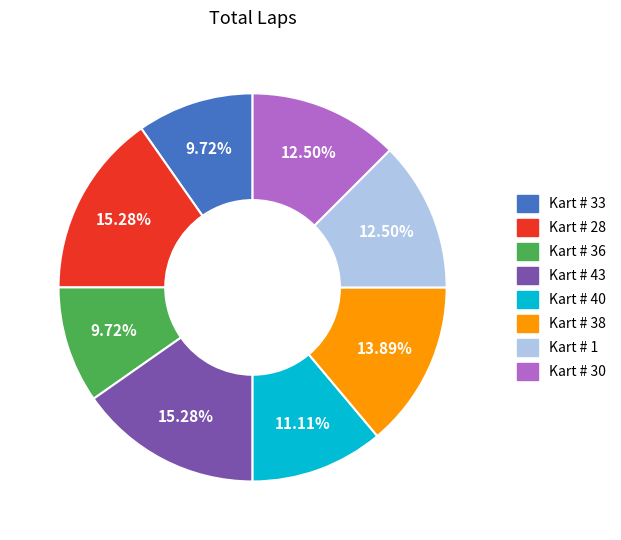

To the nearest percent, what is the difference between the Kart # 36 and Kart # 38 slice percentages?

4%